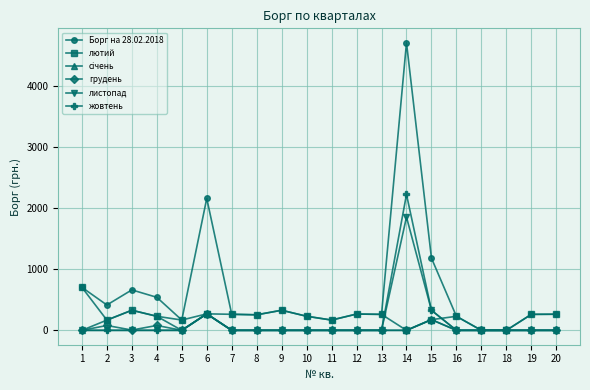

What is the difference between the highest and lowest values at 10?

230.8